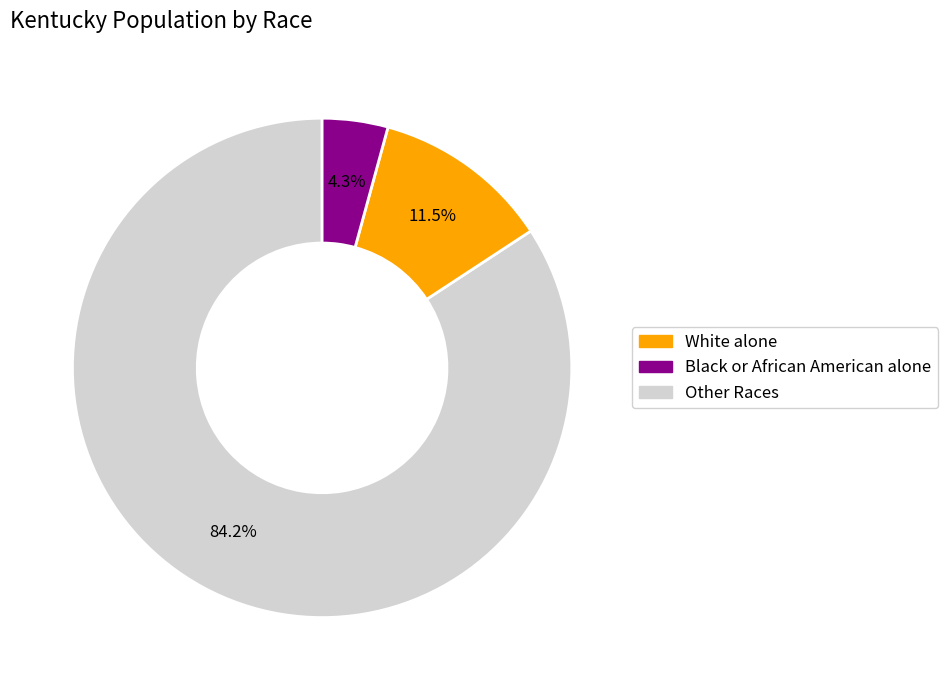

What is the smallest slice in the pie chart?

Other Races